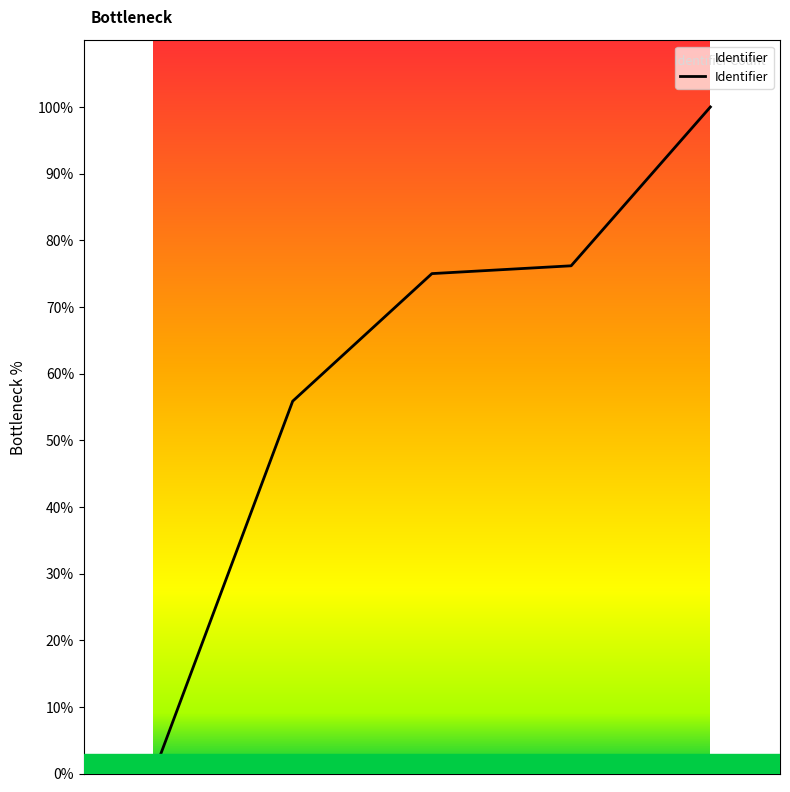

What is the change in value from 2016-05-19 10:20:08 to 2016-05-19 10:53:44?

+19.1